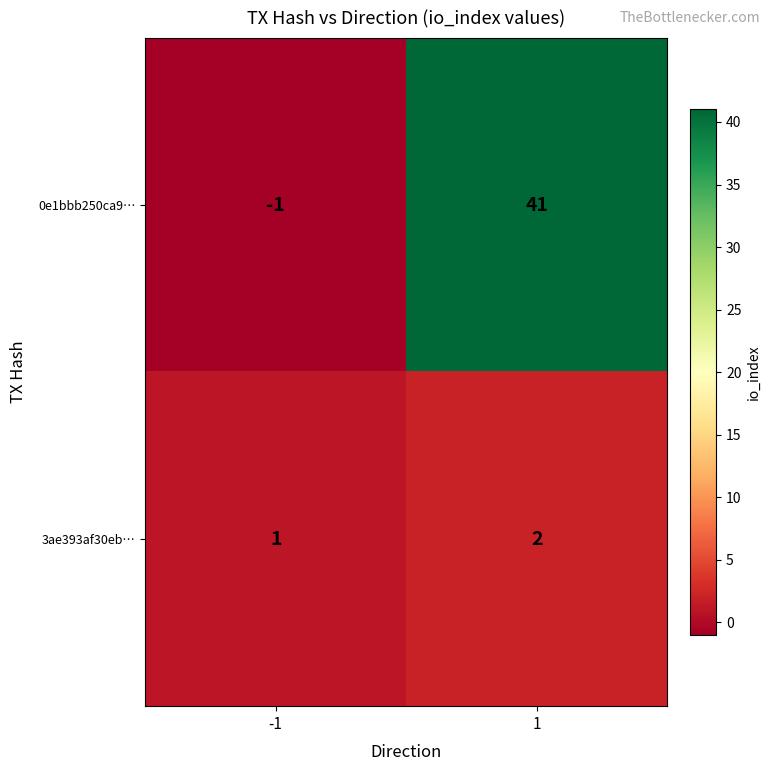

Reading left to right, what are all the values shown in this chart?

0e1bbb250ca9…: -1=-1	1=41
3ae393af30eb…: -1=1	1=2